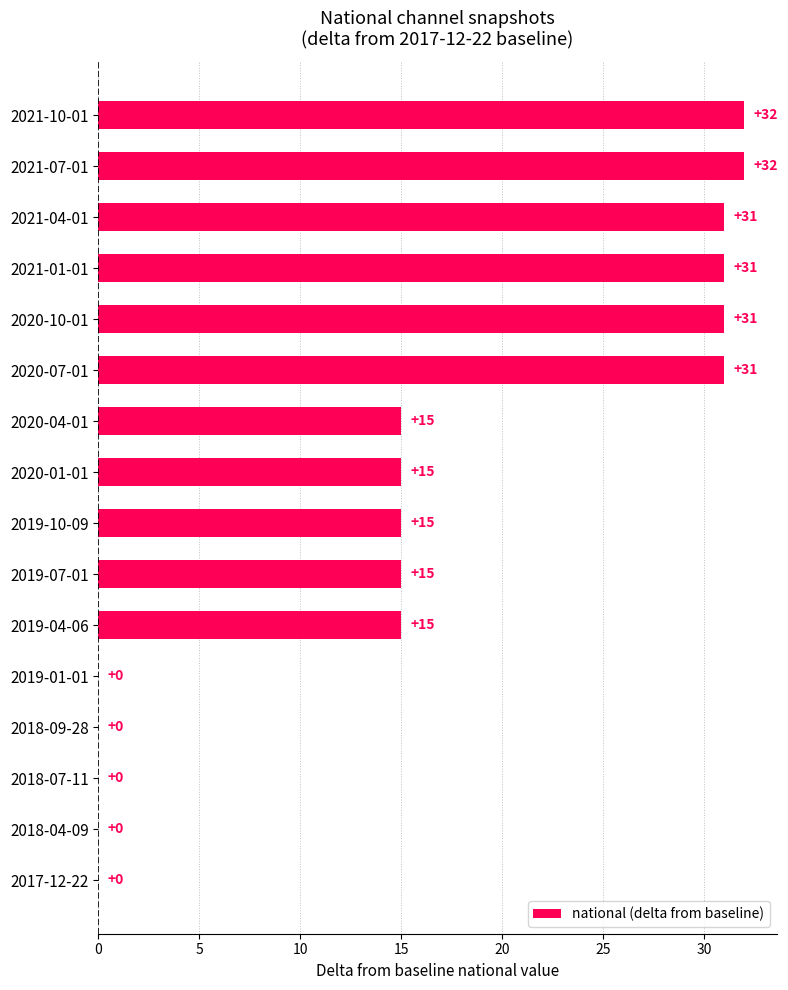

Reading bottom to top, transcribe all the data shown in this chart.

2017-12-22=0	2018-04-09=0	2018-07-11=0	2018-09-28=0	2019-01-01=0	2019-04-06=15	2019-07-01=15	2019-10-09=15	2020-01-01=15	2020-04-01=15	2020-07-01=31	2020-10-01=31	2021-01-01=31	2021-04-01=31	2021-07-01=32	2021-10-01=32